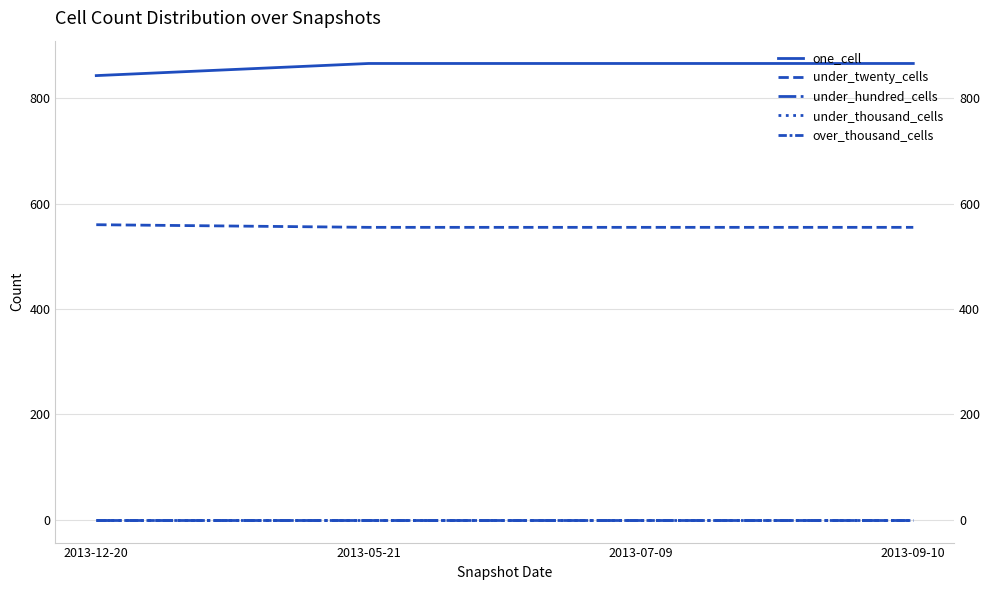

Does the chart have visible grid lines?

Yes